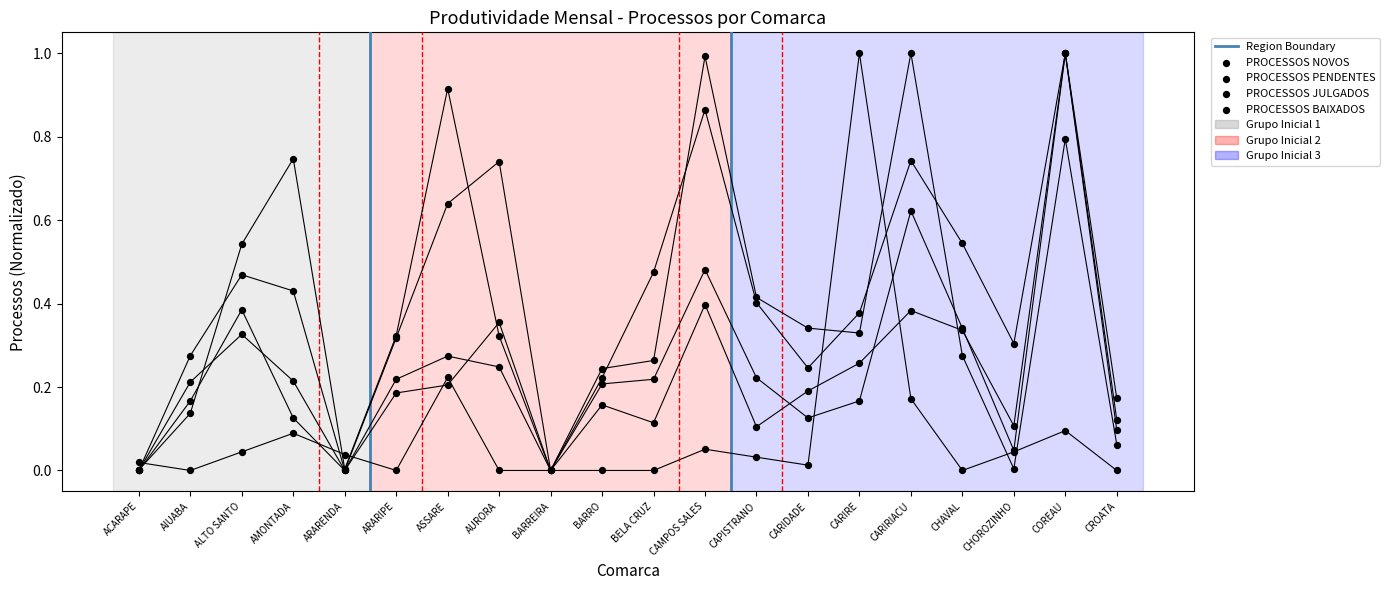

Which series has the largest Y range (max minus min)?

PROCESSOS NOVOS